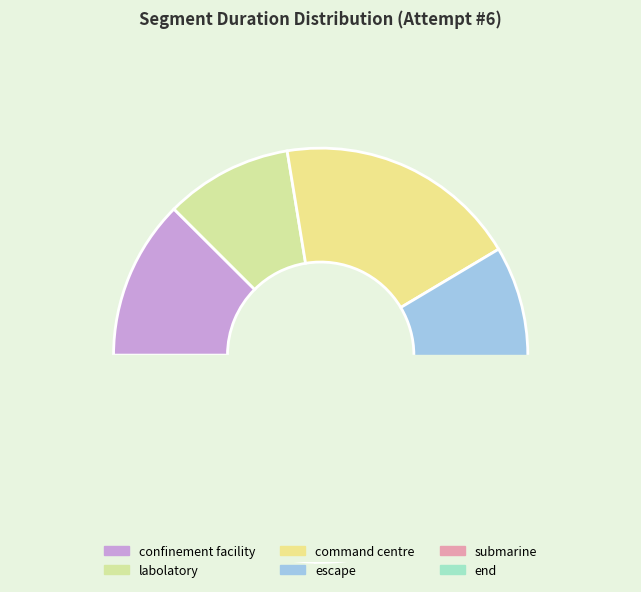

Is it true that end is 15% of the pie?

False